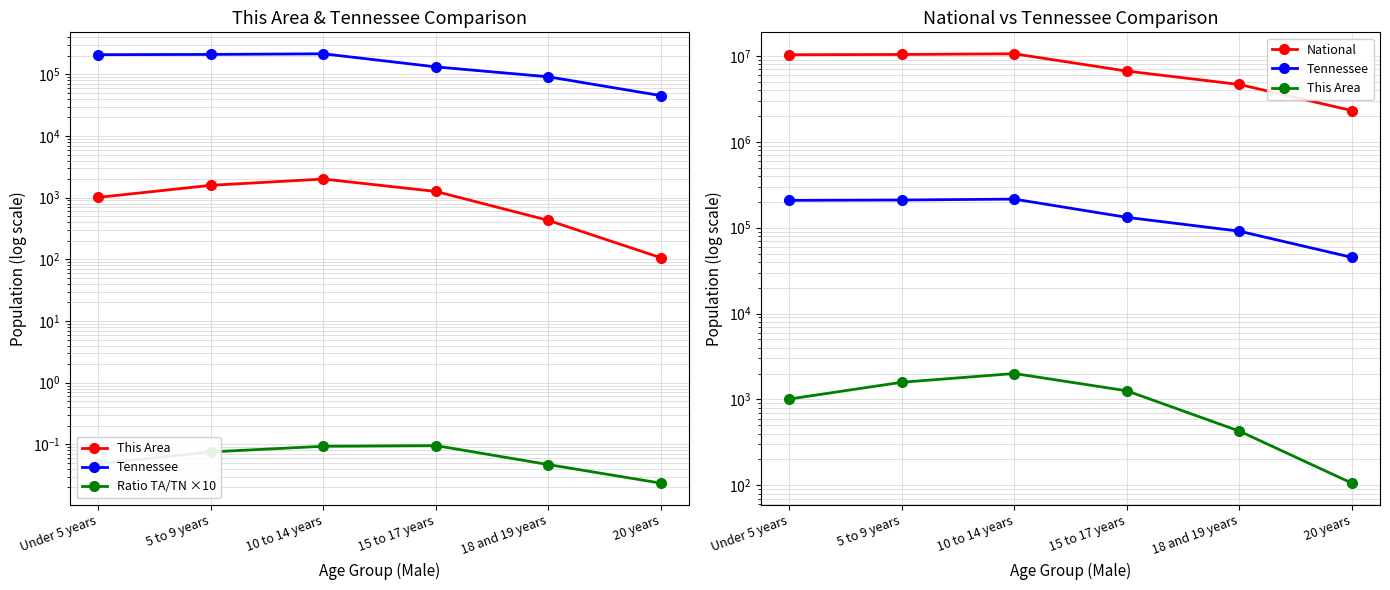

What is the value of the National point at the 3rd from the left?

10579862.0